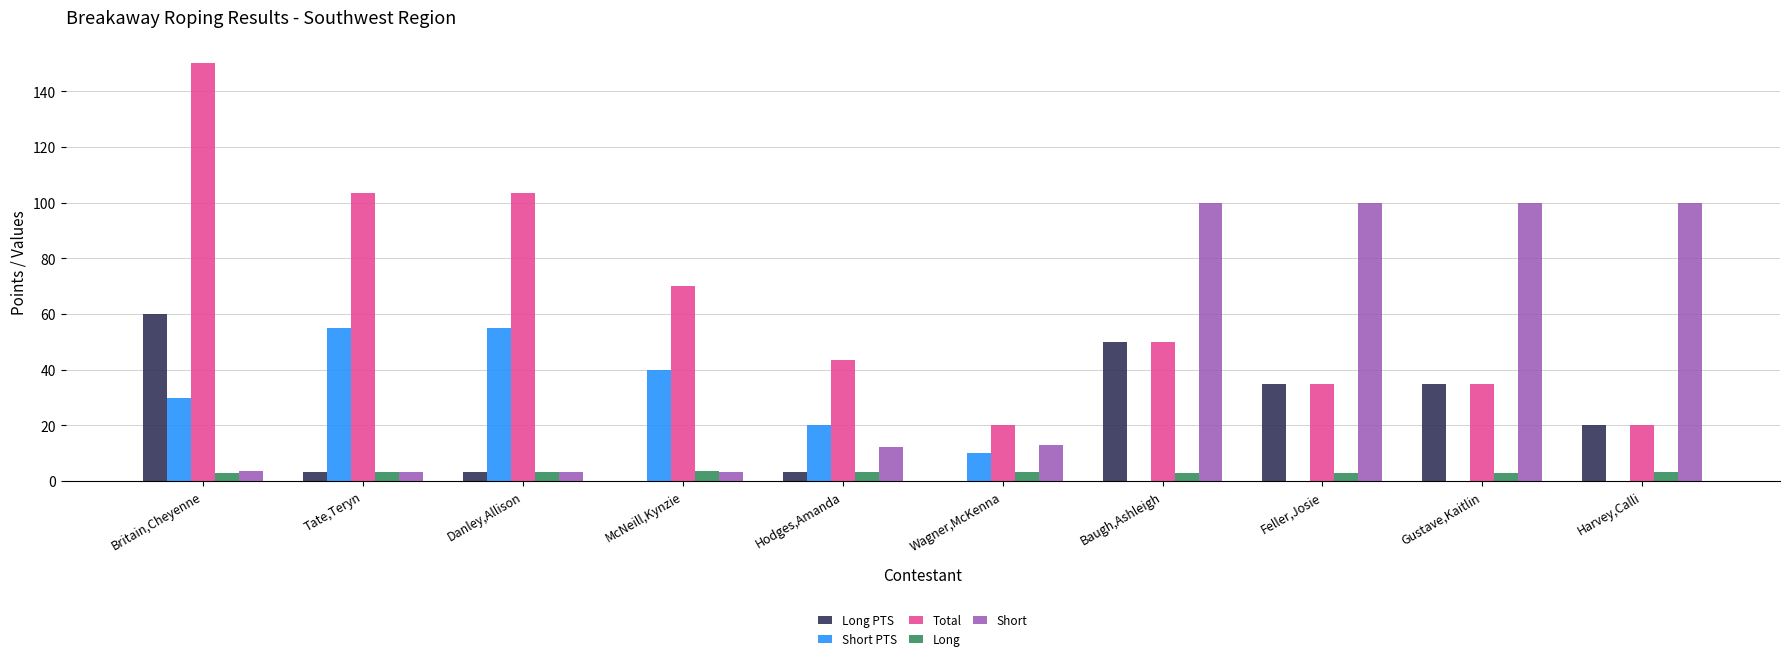

Count the Short PTS values in the range 0 to 40.

8